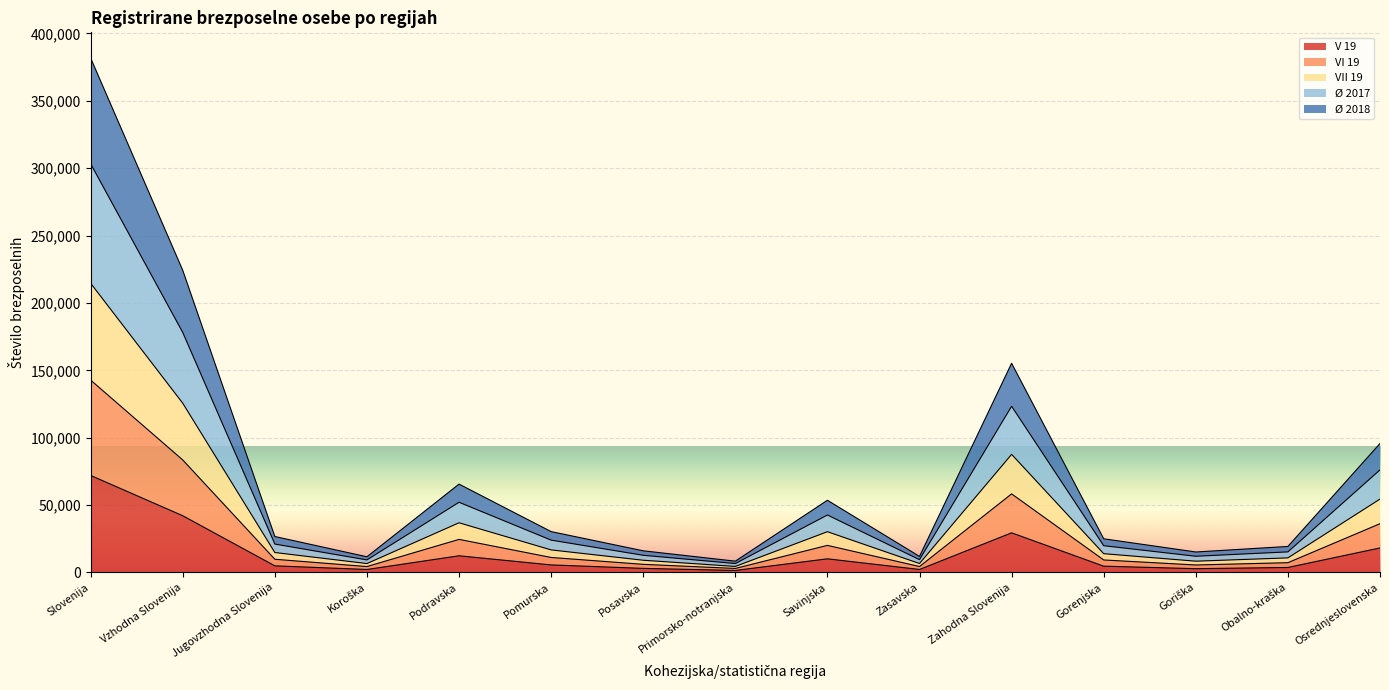

At which category is the sum across all series the highest?

Slovenija